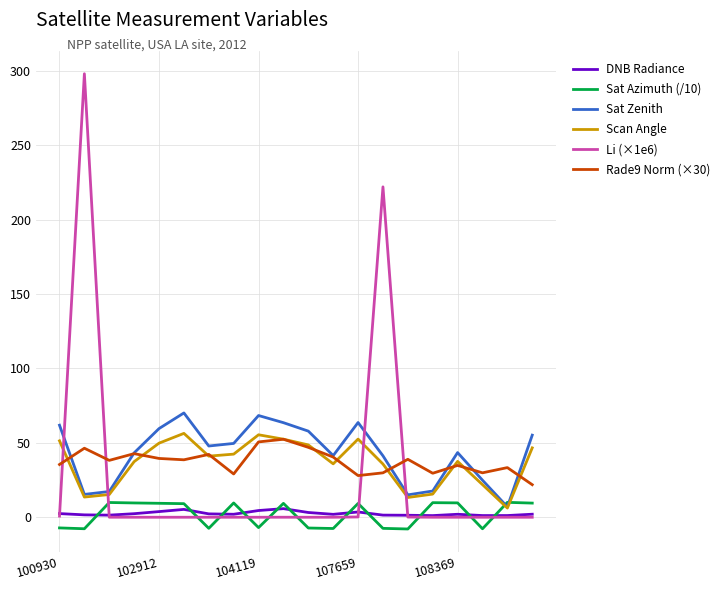

Which series has the largest range (max minus min)?

Li (×1e6)